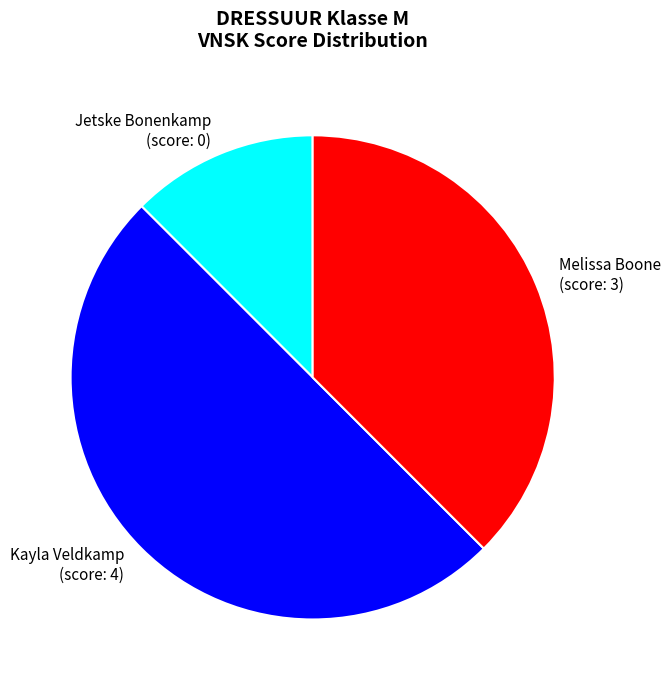

True or false: Jetske Bonenkamp (score: 0) accounts for 12% of the total.

True